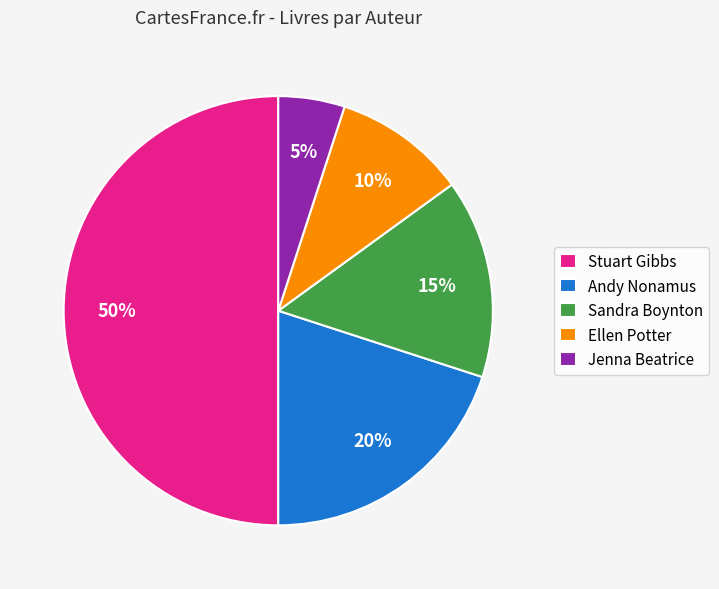

Does Ellen Potter account for over 50% of the chart?

No